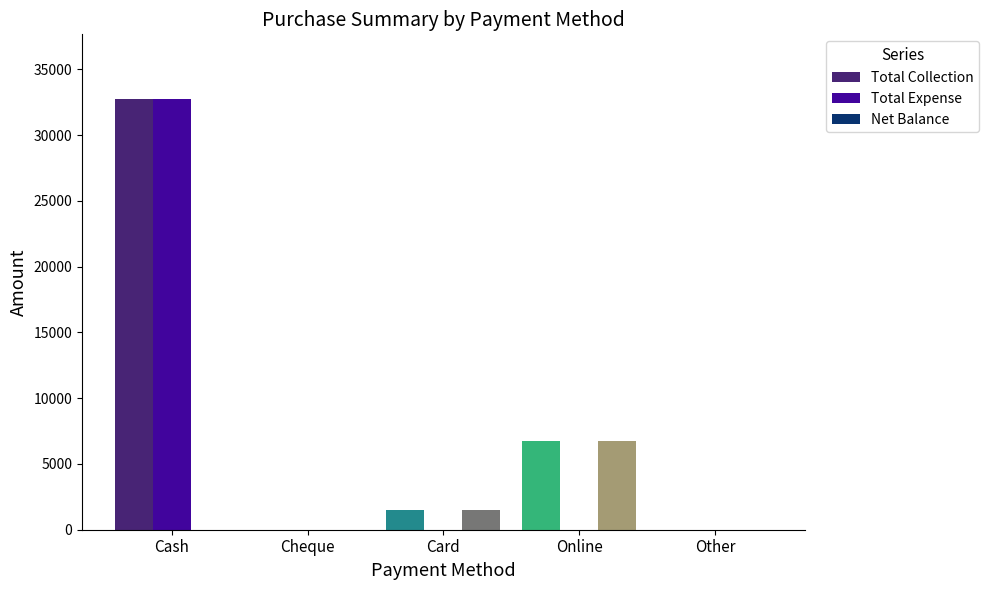

What is the maximum value shown in the chart?

32750